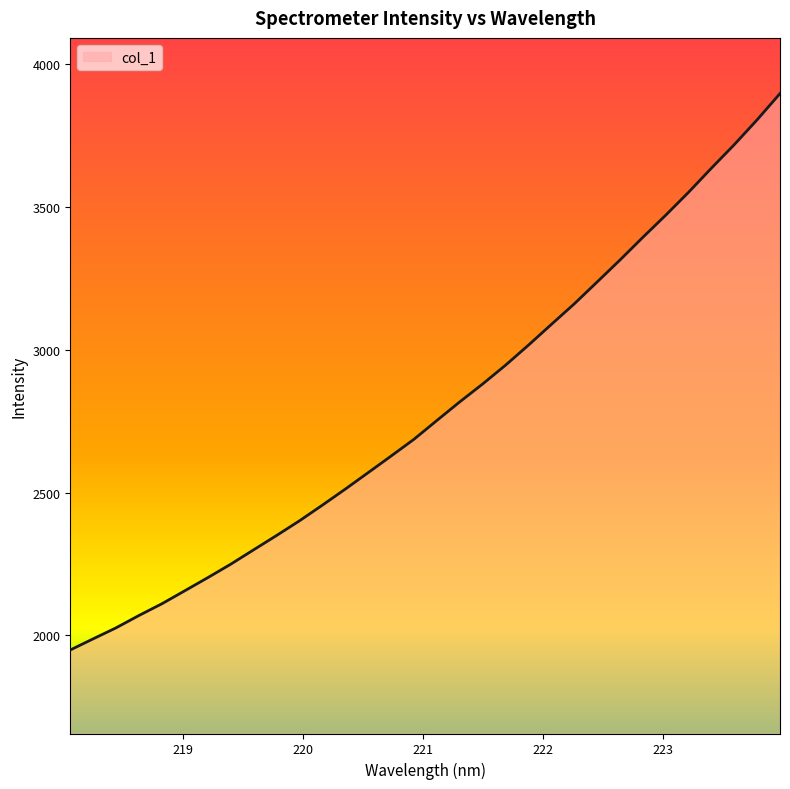

What is the difference between the maximum and minimum values?

1948.0